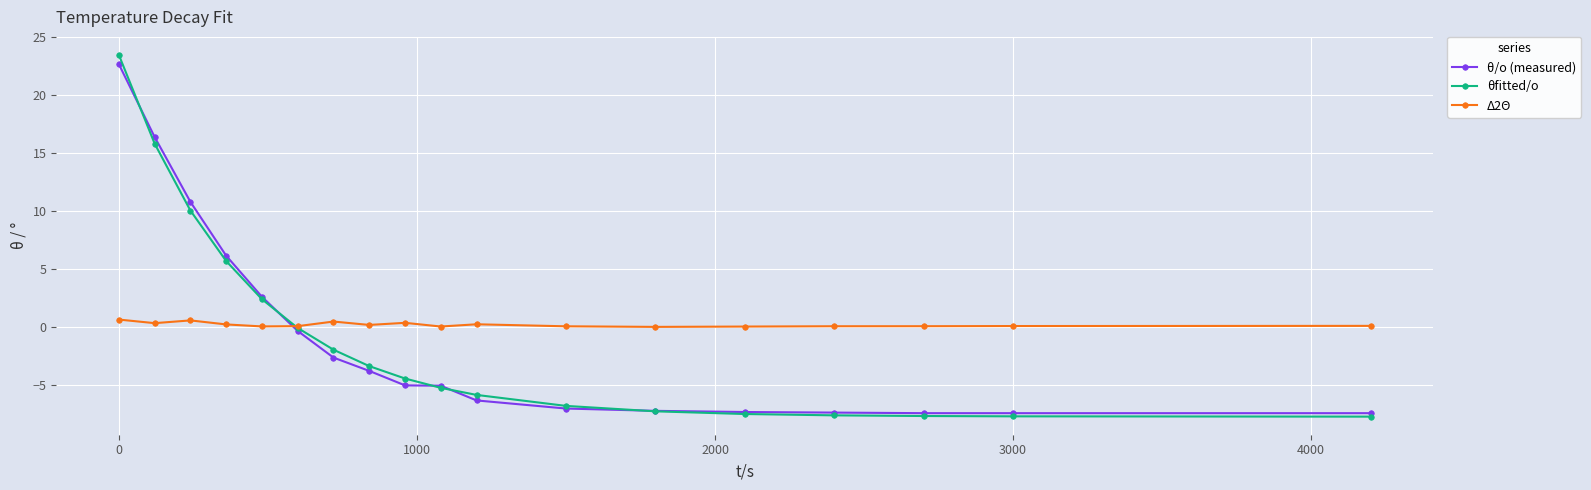

What is the smallest value displayed?

-7.7